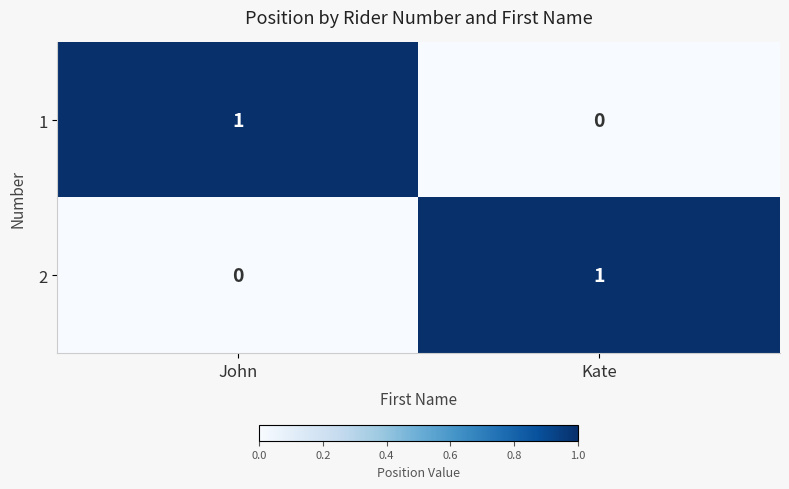

True or false: 1 has a value of 0 at Kate.

True